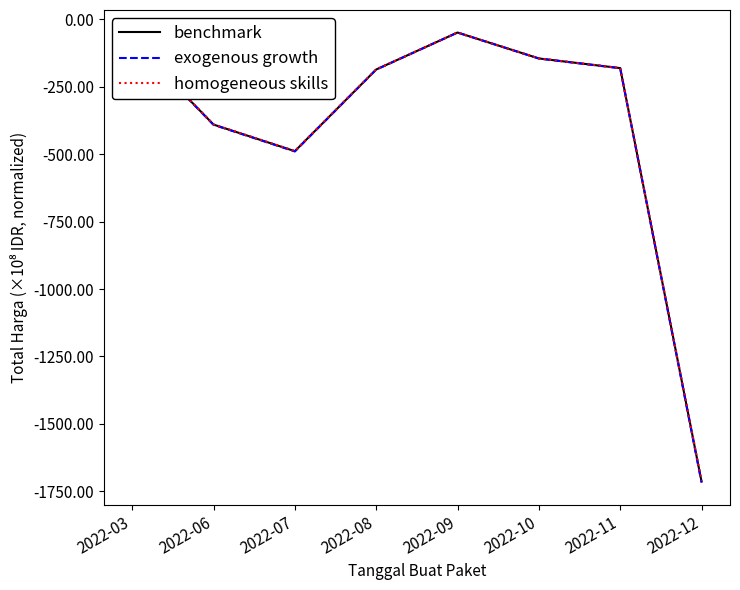

What is the total value across all series at 2022-10?

-434.5